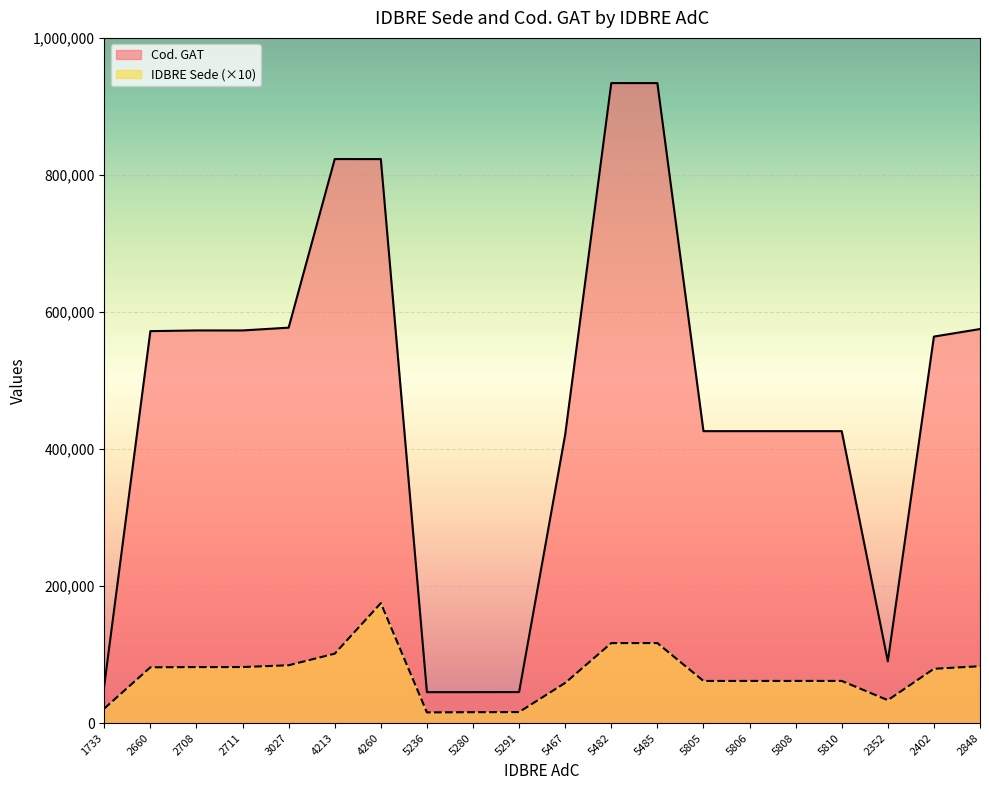

True or false: Cod. GAT and IDBRE Sede cross at least once.

False